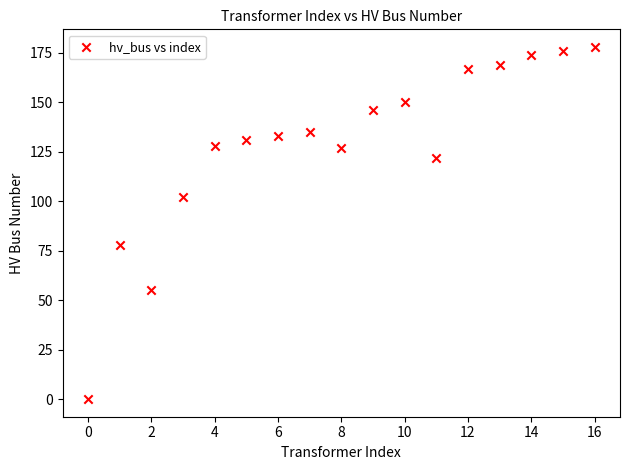

What Y value in the scatter plot is closest to 89?

78